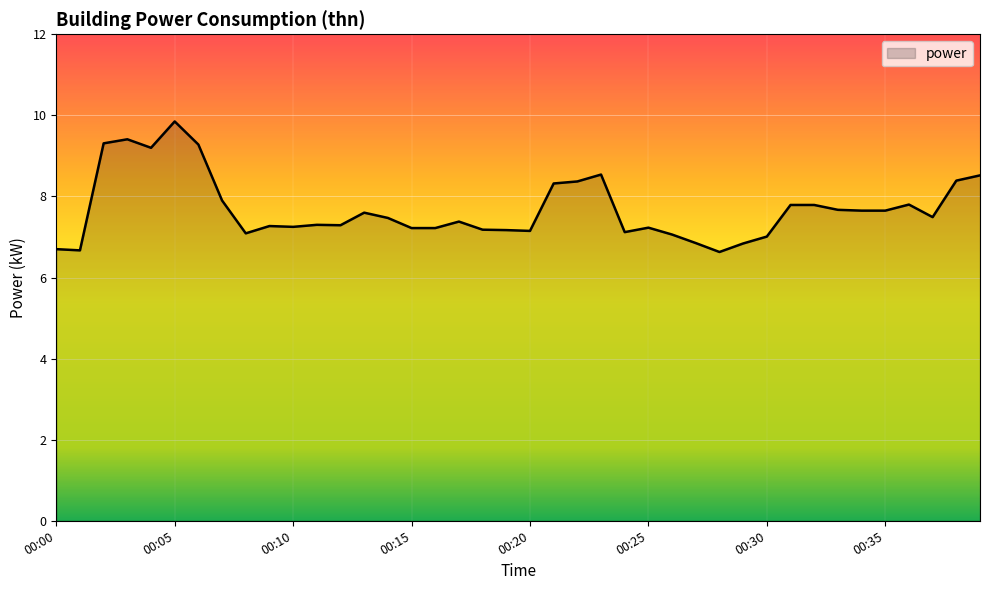

What is the minimum value shown in the chart?

6.6